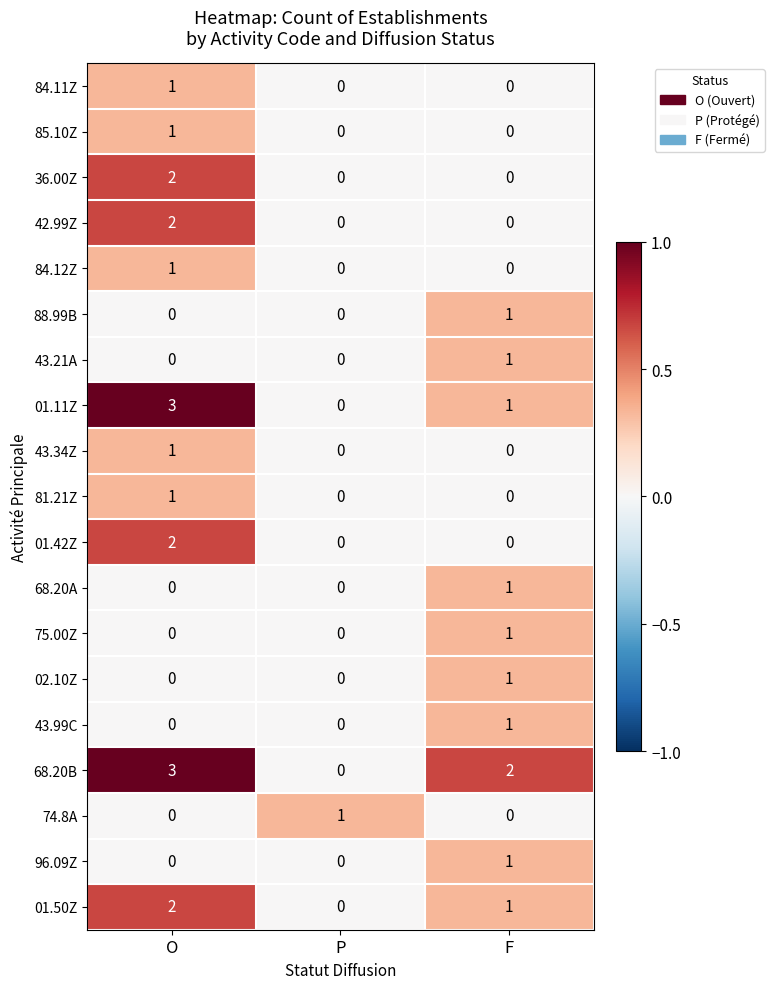

At which category is the sum across all series the highest?

O